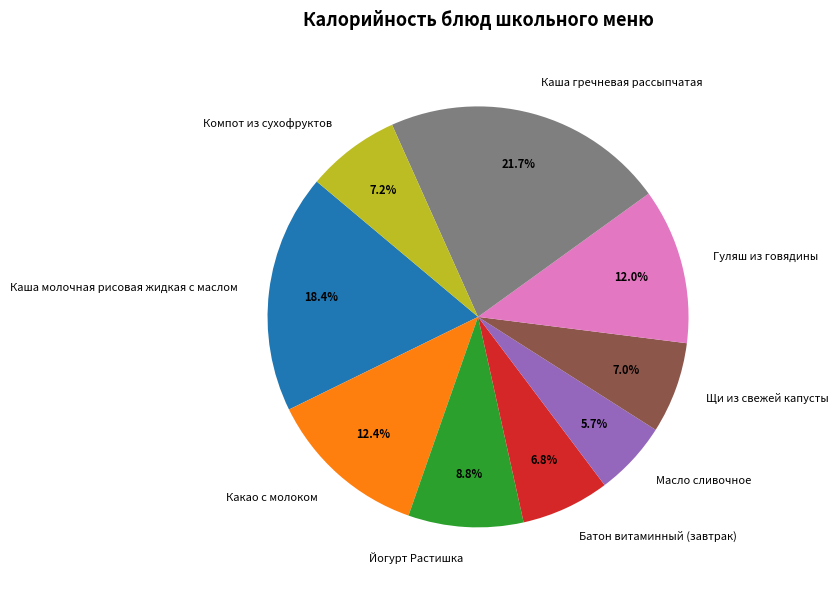

Combined, do Каша гречневая рассыпчатая and Батон витаминный (завтрак) account for over 50%?

No